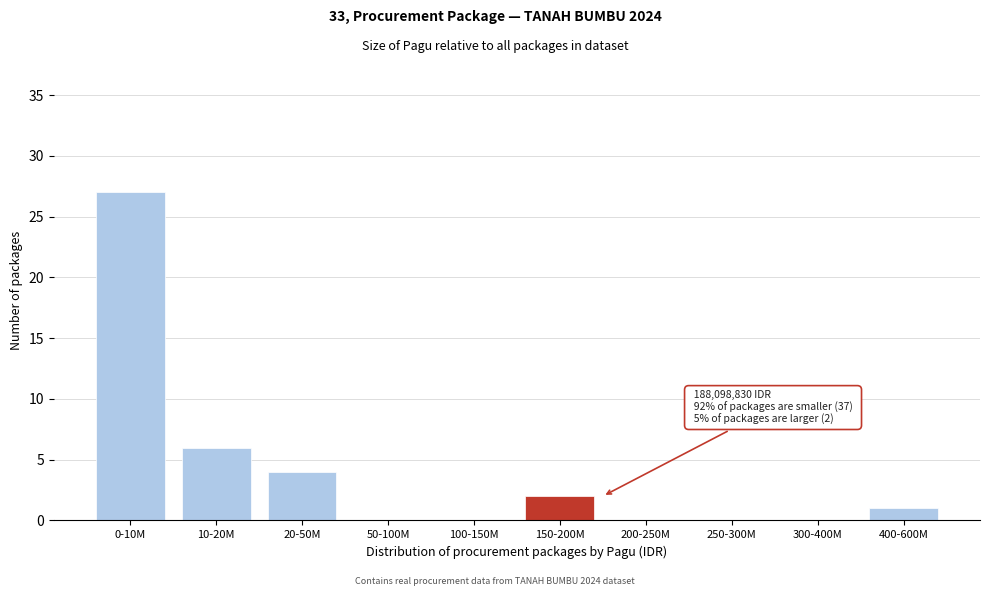

Where is the data nearest to the value 13?

10-20M